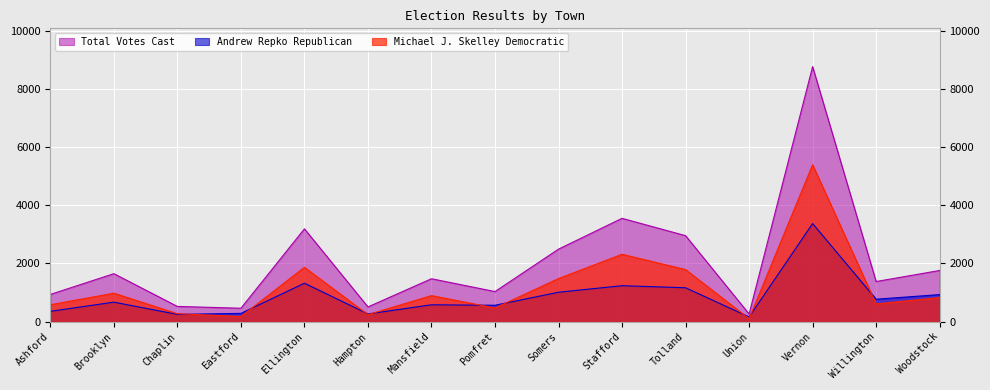

What is the spread (max minus min) of values at Brooklyn?

979